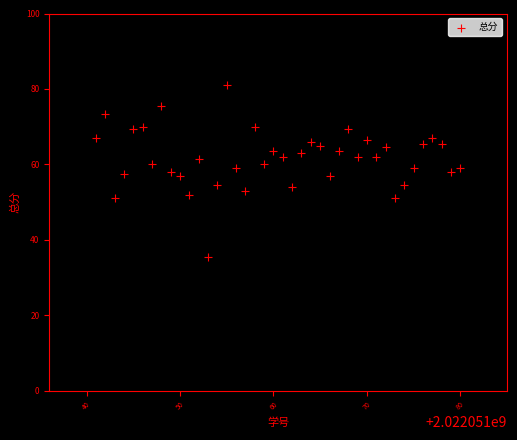

What is the range of Y values (max minus min)?

45.5